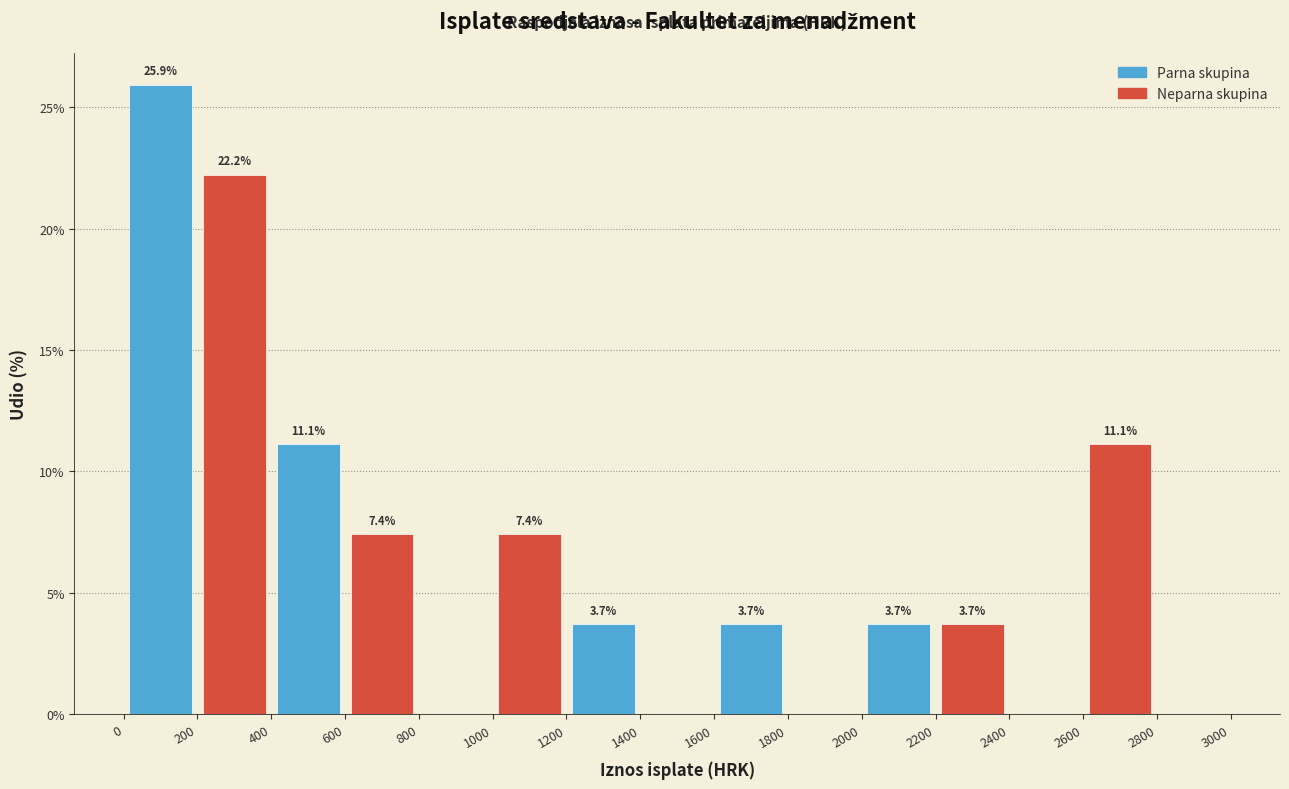

Over which range of the x-axis is the bar tallest?

0 to 200